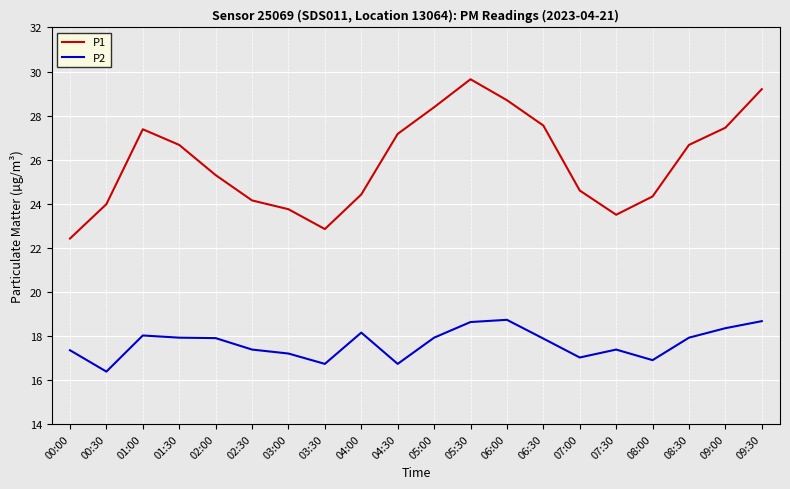

Is the value of P2 at 07:30 greater than the value of P1 at 02:00?

No